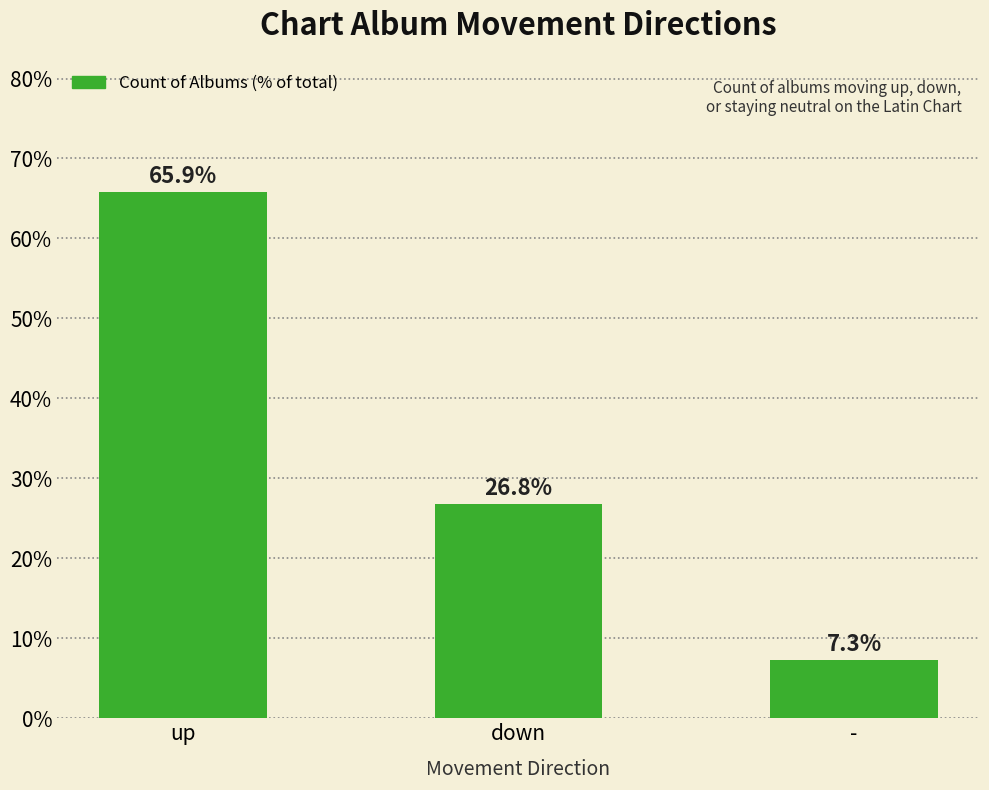

Which category has the lowest value across all series?

-